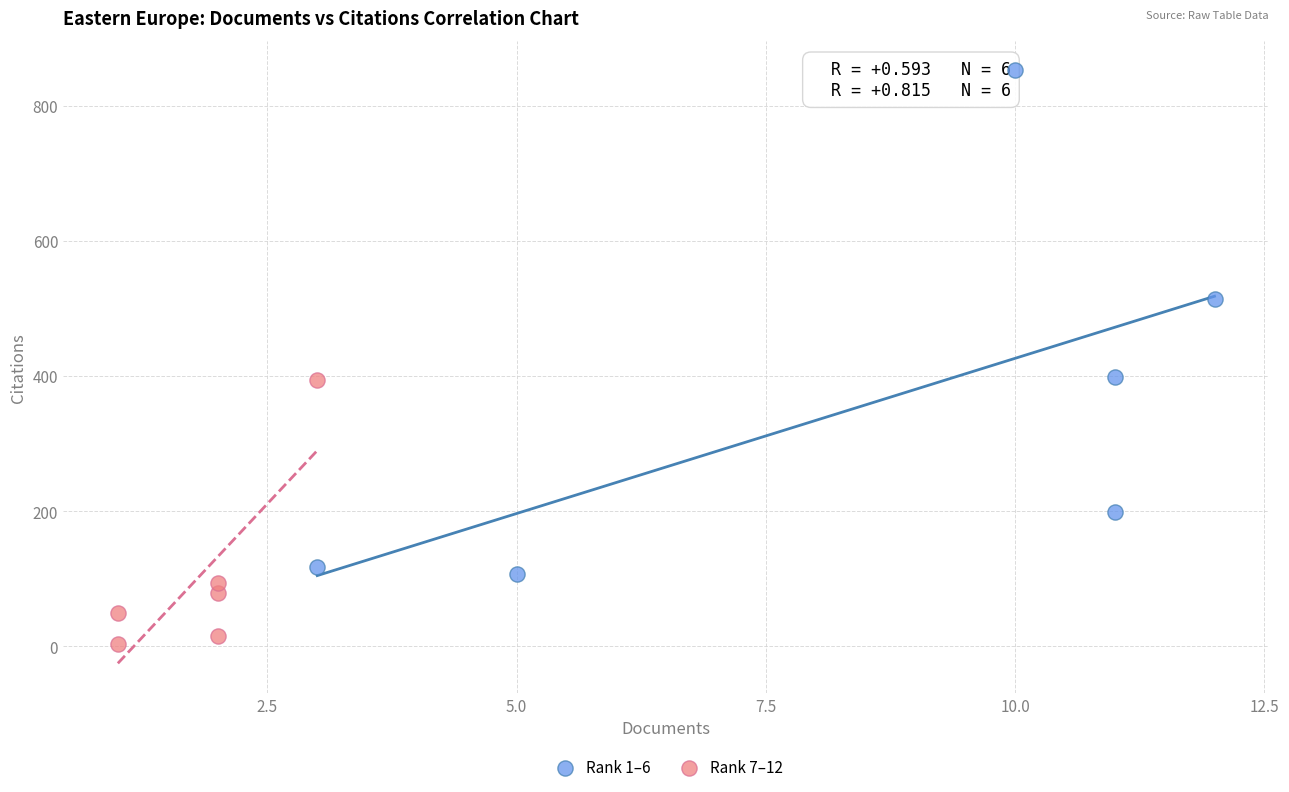

Which series contains the lowest Y value?

Rank 7–12